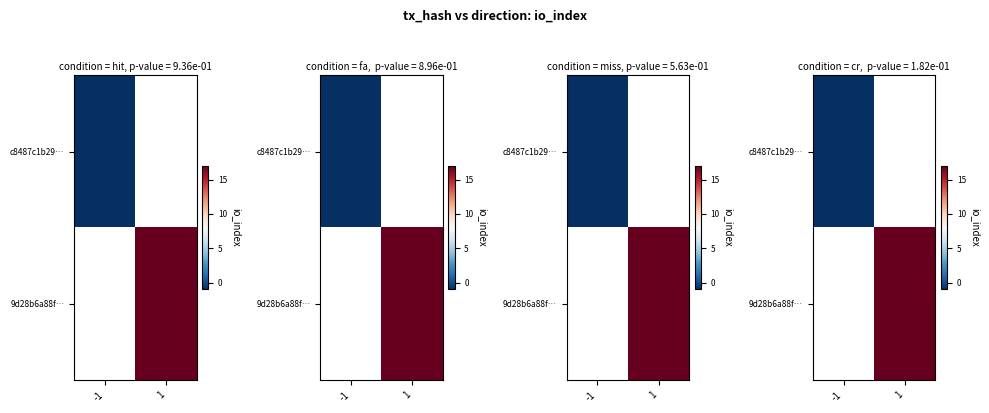

Where is c8487c1b29… nearest to the value -1?

-1